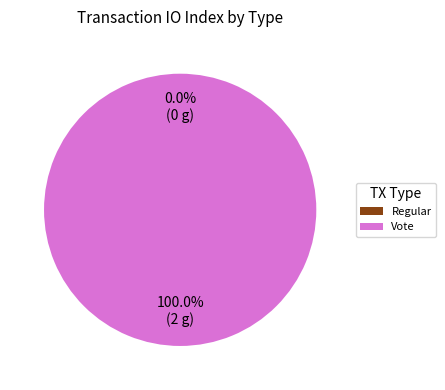

To the nearest percent, what is the difference between the largest and smallest slice percentages?

100%